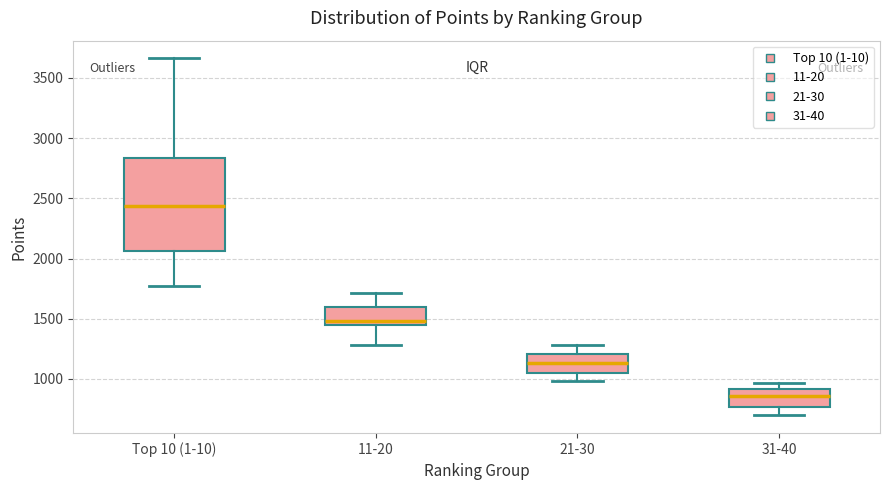

Reading left to right, transcribe this box plot: for each box, give where its median line is, the range the box spans, and where its two whiskers end, as read against the y-axis. The values are not printed on the chart, so give them approximately, as read against the axis.

Top 10 (1-10): median 2450, box 2050 to 2850, whiskers 1750 to 3650
11-20: median 1500, box 1450 to 1600, whiskers 1300 to 1700
21-30: median 1150, box 1050 to 1200, whiskers 1000 to 1300
31-40: median 850, box 750 to 900, whiskers 700 to 950